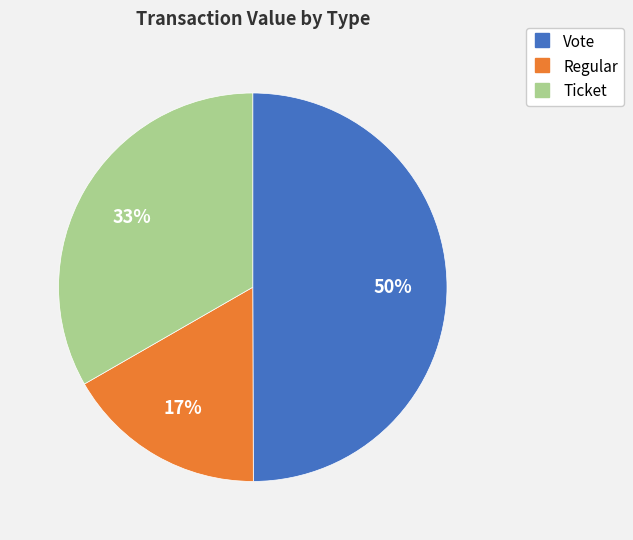

To the nearest percent, what is the difference between the largest and smallest slice percentages?

33%